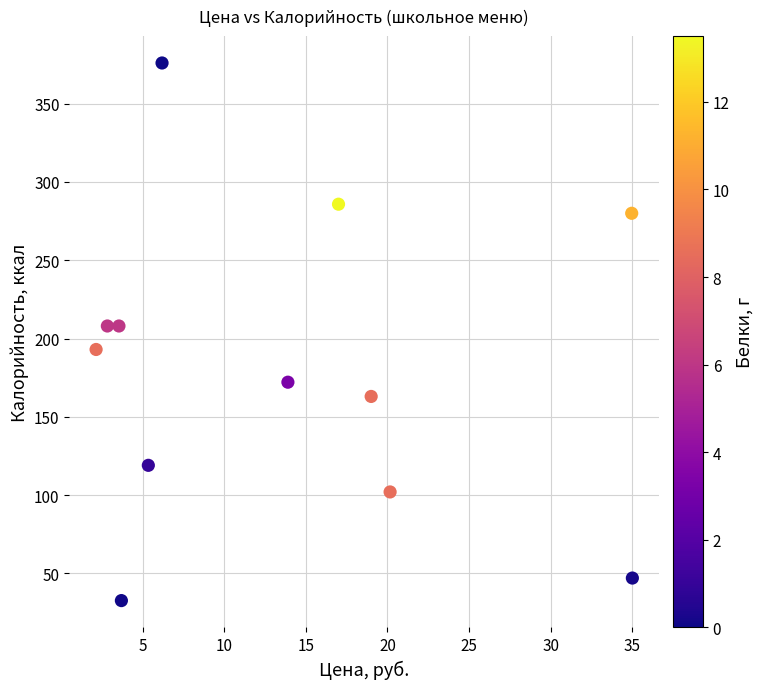

What is the range of X values (max minus min)?

32.9